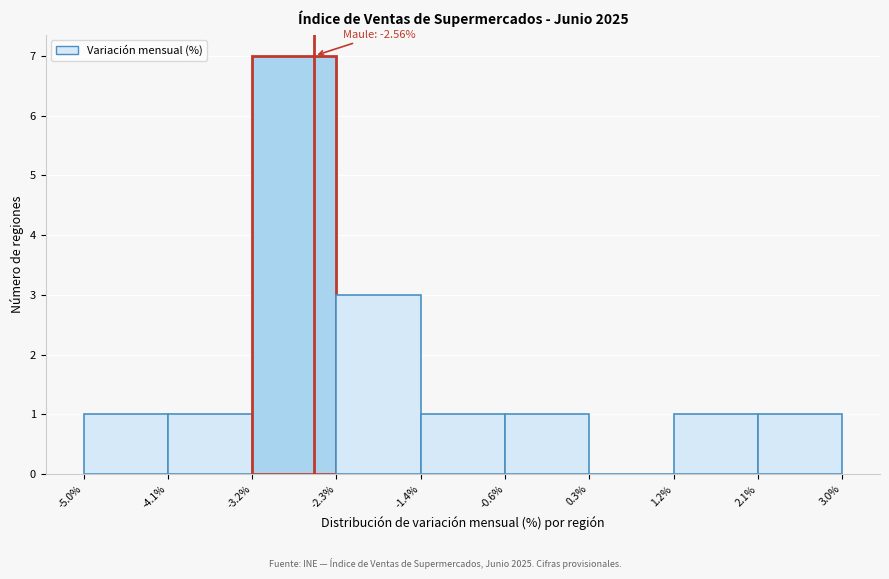

Over which range of the x-axis is the bar tallest?

-3.2% to -2.3%